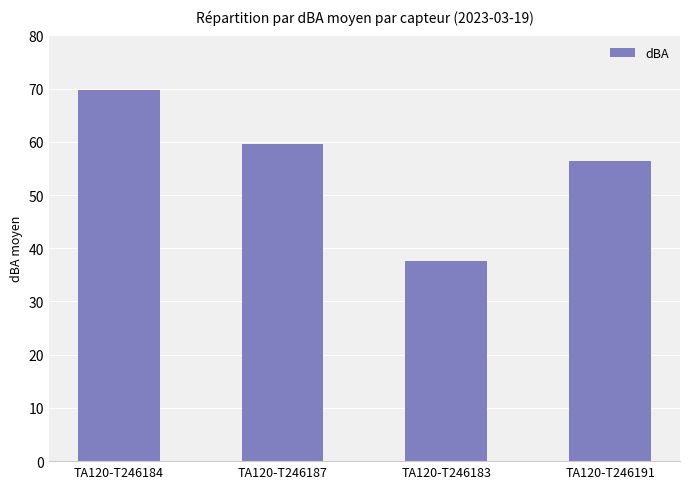

What is the label of the 3rd bar from the right?

TA120-T246187